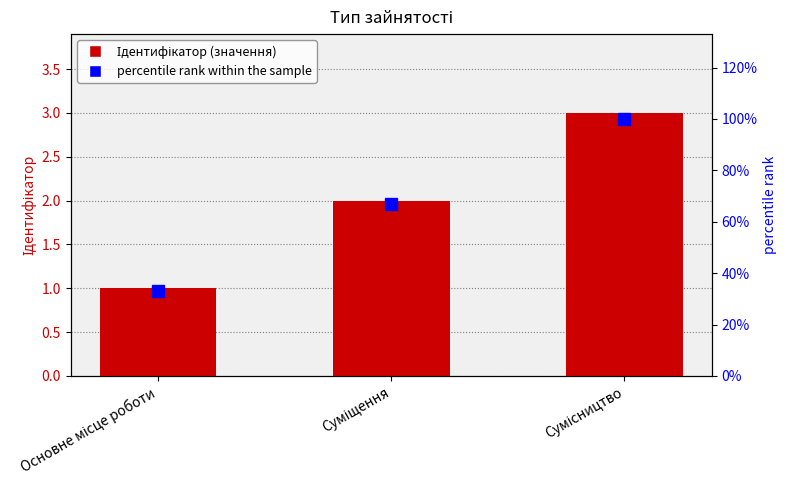

What position from the left is Суміщення?

2